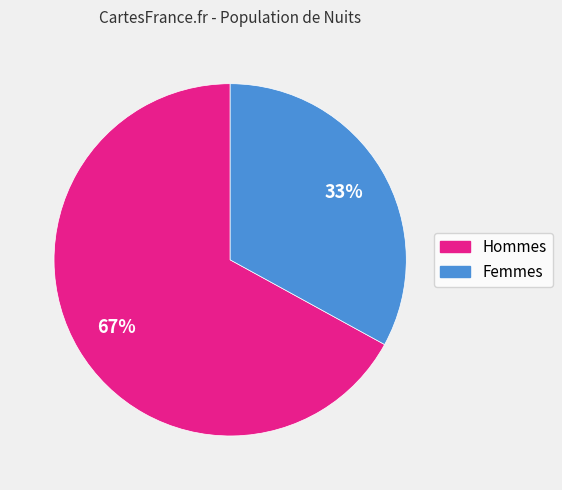

To the nearest percent, what is the difference between the largest and smallest slice percentages?

34%